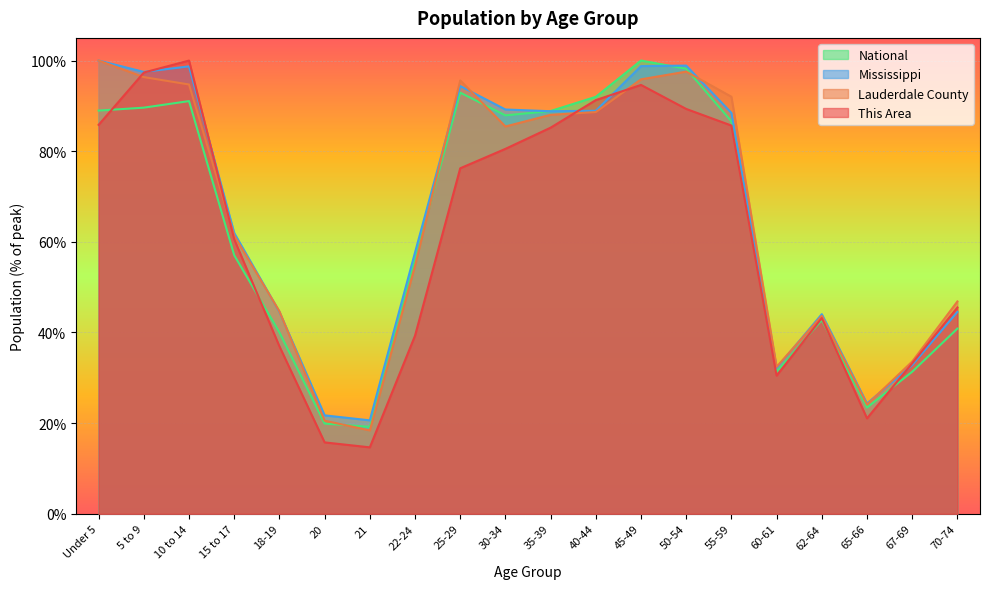

What is the label of the 20th point from the right?

Under 5